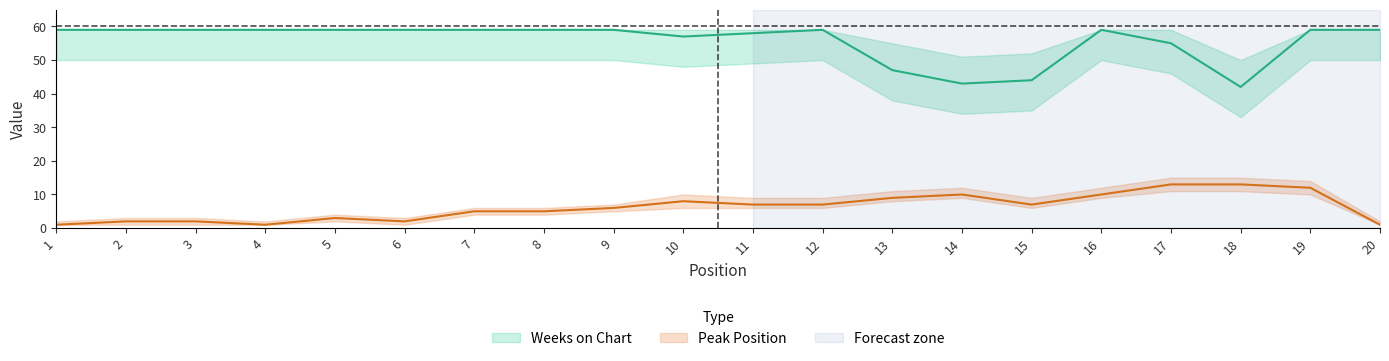

Between 4 and 12, which series saw the biggest shift?

Peak Position